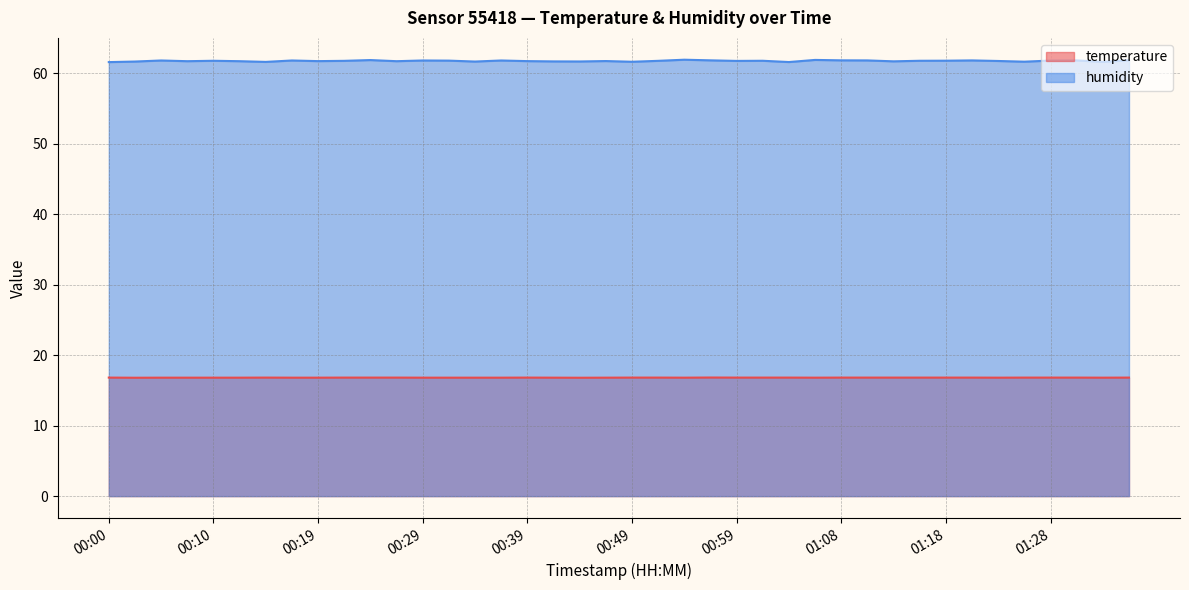

What is the spread (max minus min) of values at 00:05?

45.0